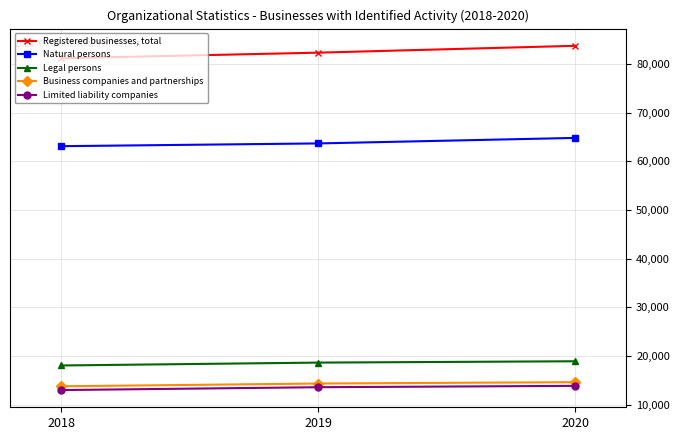

List the series in order of their peak value, highest first.

Registered businesses, total, Natural persons, Legal persons, Business companies and partnerships, Limited liability companies